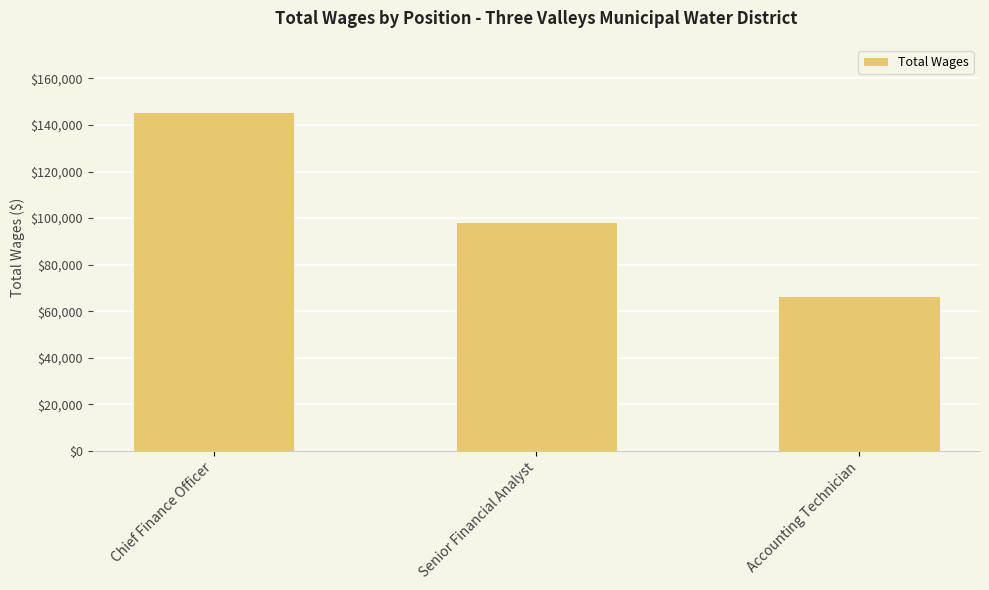

Reading left to right, transcribe all the data shown in this chart.

145366	98401	66314